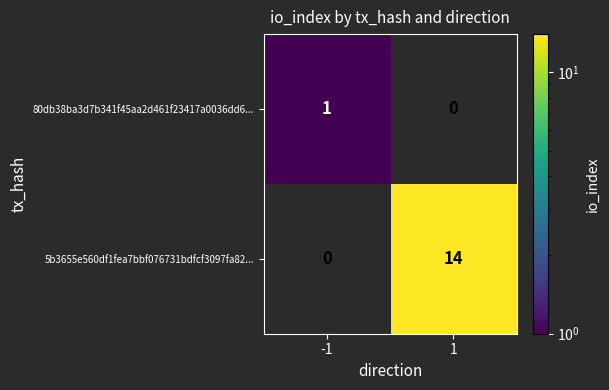

List the series in order of their overall mean, highest first.

5b3655e560df1fea7bbf076731bdfcf3097fa82..., 80db38ba3d7b341f45aa2d461f23417a0036dd6...